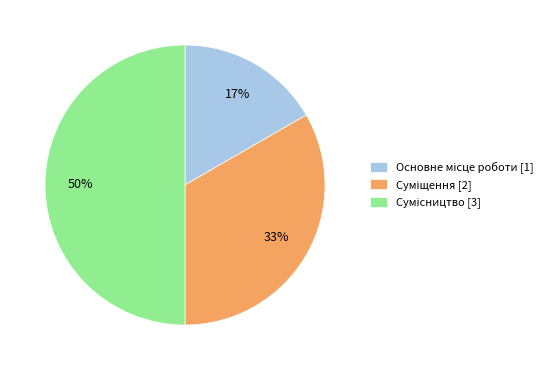

To the nearest percent, what is the average slice percentage?

33%